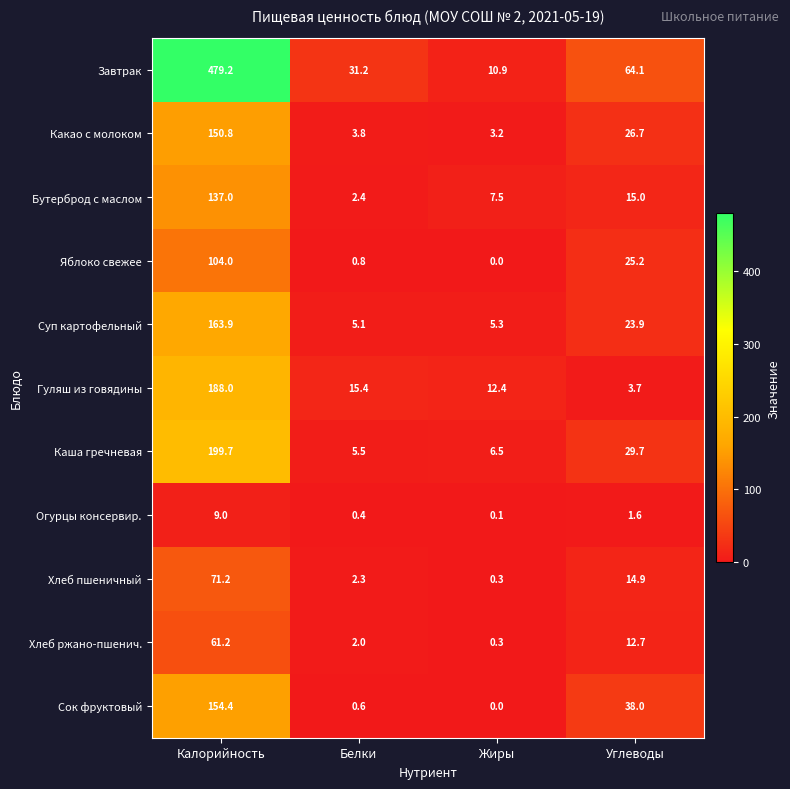

Rank the series by their maximum value, from highest to lowest.

Завтрак, Каша гречневая, Гуляш из говядины, Суп картофельный, Сок фруктовый, Какао с молоком, Бутерброд с маслом, Яблоко свежее, Хлеб пшеничный, Хлеб ржано-пшенич., Огурцы консервир.